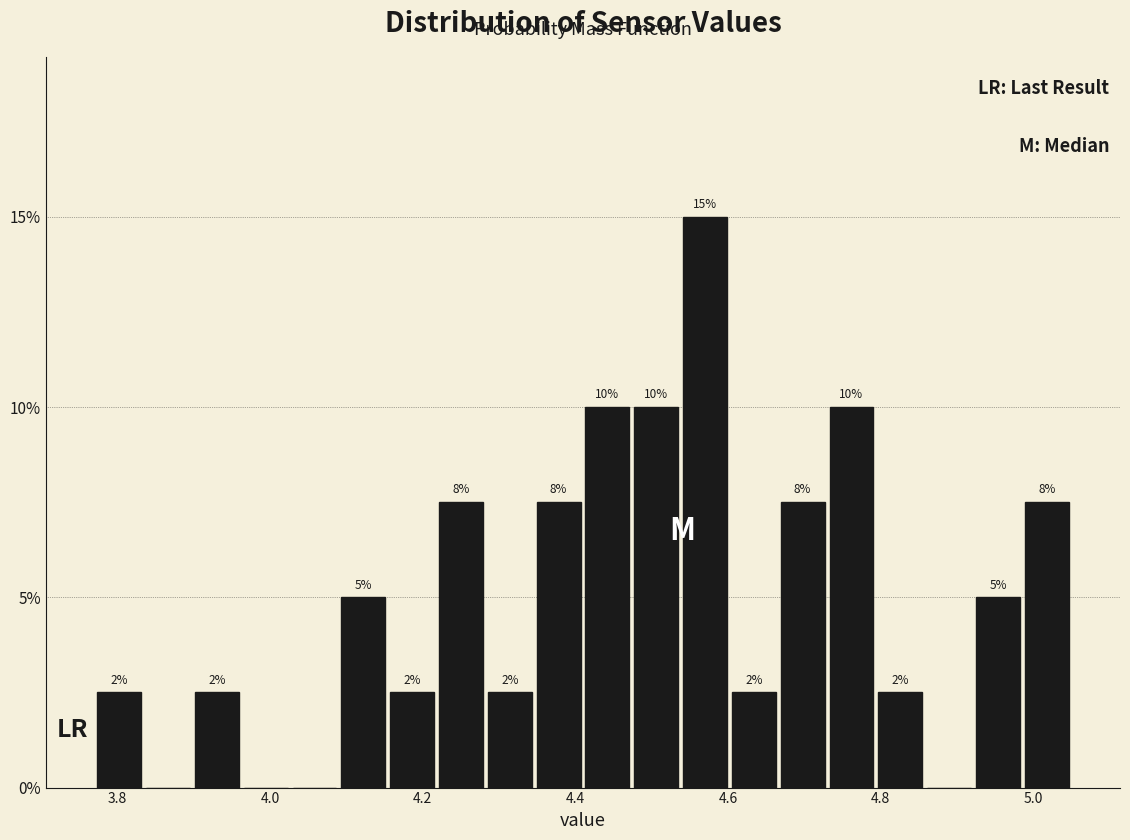

Around what value on the x-axis is the tallest bar? Give the approximate position of its centre, as read against the axis.

4.58